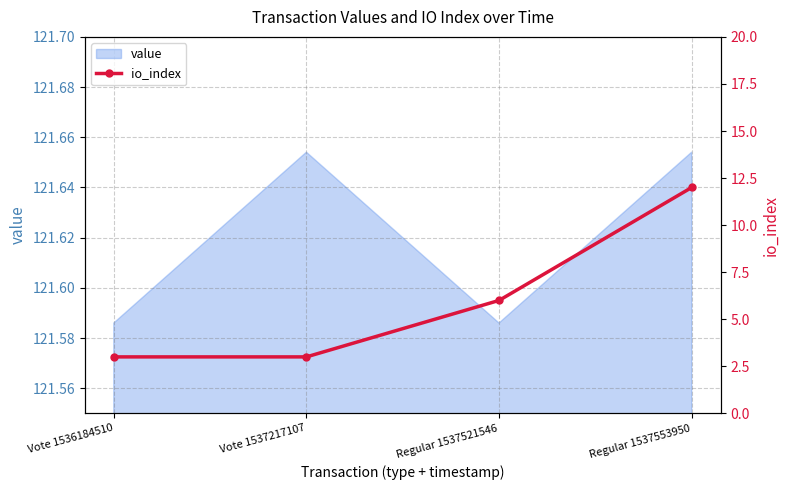

Reading left to right, extract all data points from this chart.

Vote 1536184510=3	Vote 1537217107=3	Regular 1537521546=6	Regular 1537553950=12